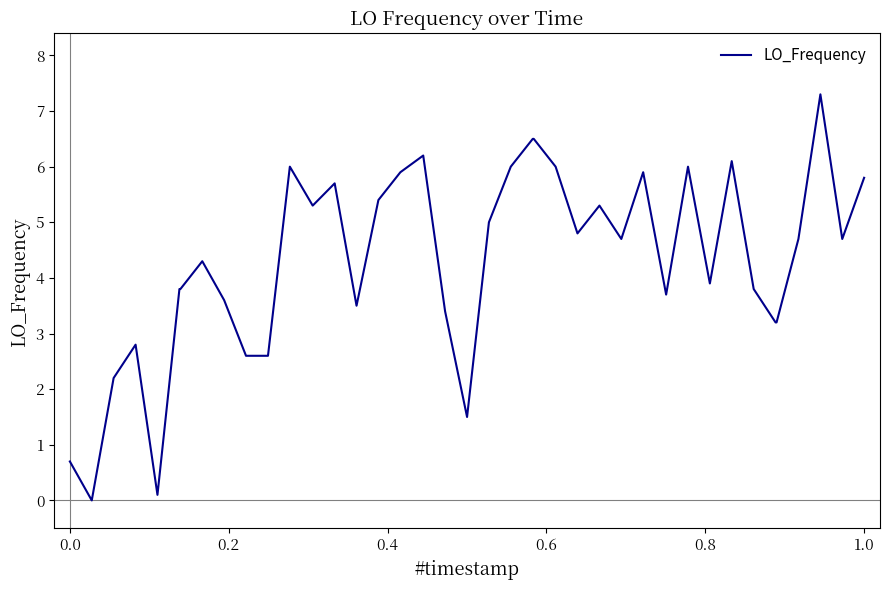

How many values are above zero?

39